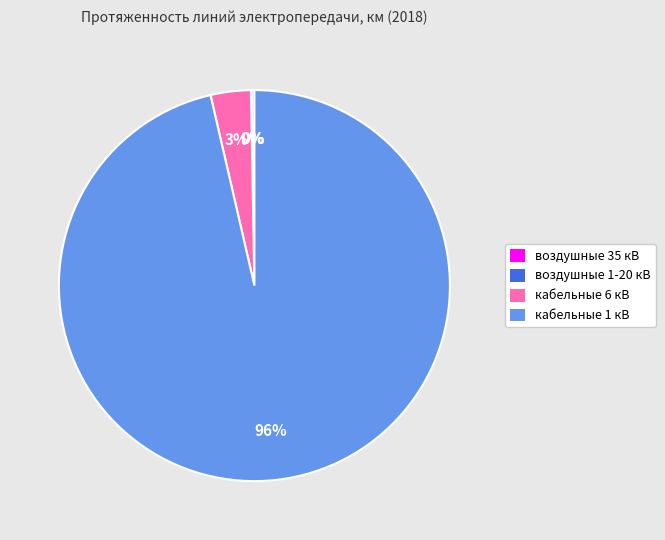

Which category accounts for the majority?

кабельные 1 кВ